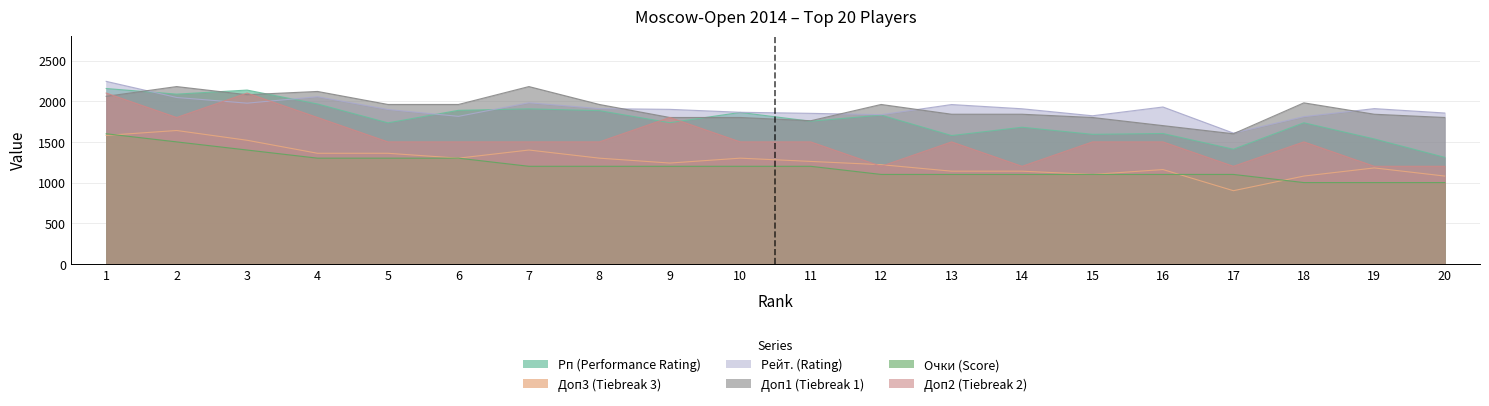

True or false: Доп1 (Tiebreak 1) has more than 2 interior local peaks.

True